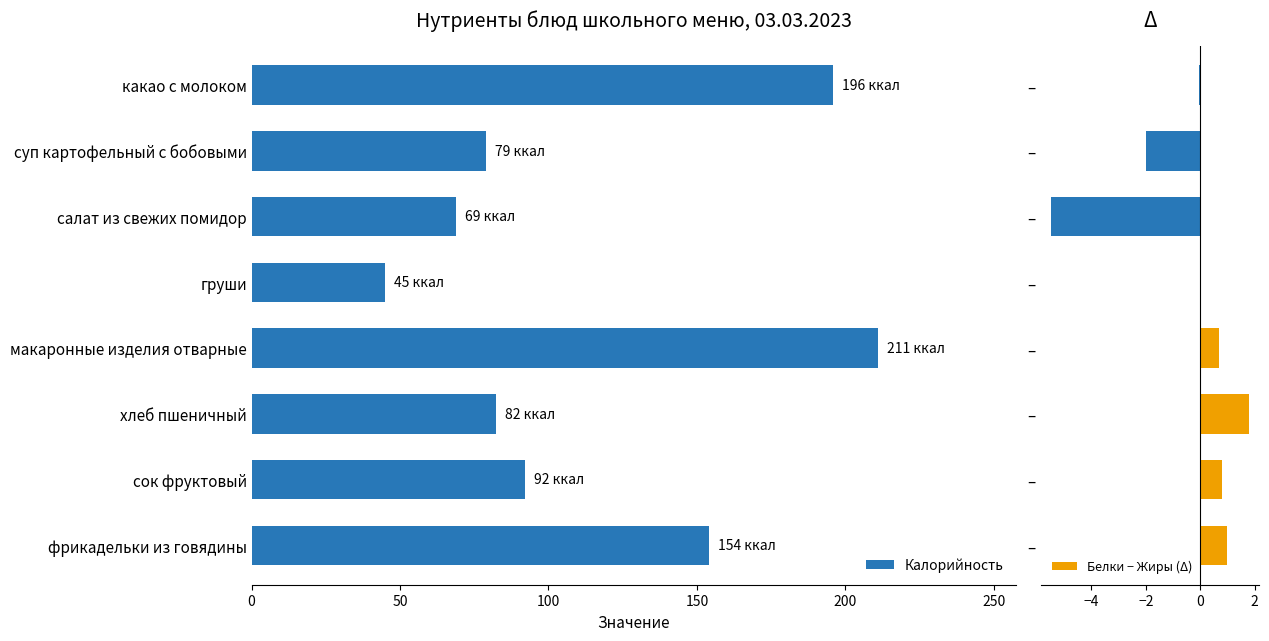

What is the difference between the maximum and second lowest values in the Калорийность series?

142.1